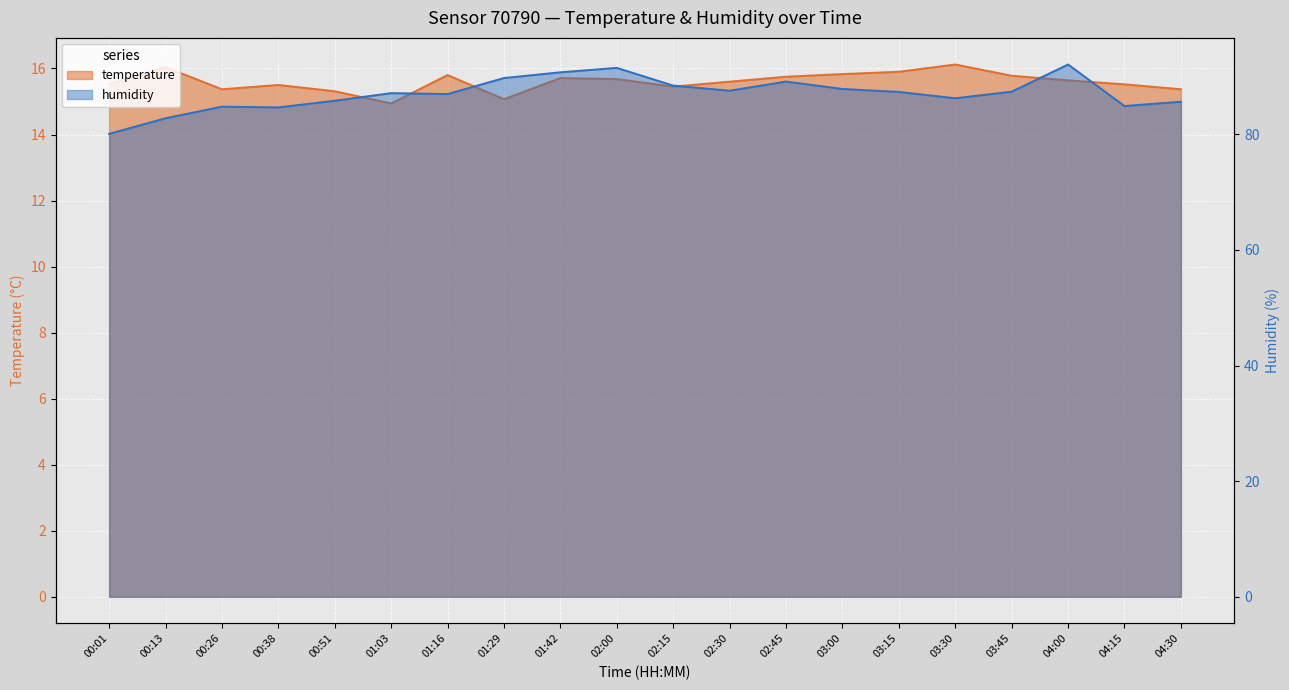

List the labels in order of humidity value, smallest first.

00:01, 00:13, 00:38, 00:26, 04:15, 04:30, 00:51, 03:30, 01:16, 01:03, 03:15, 03:45, 02:30, 03:00, 02:15, 02:45, 01:29, 01:42, 02:00, 04:00